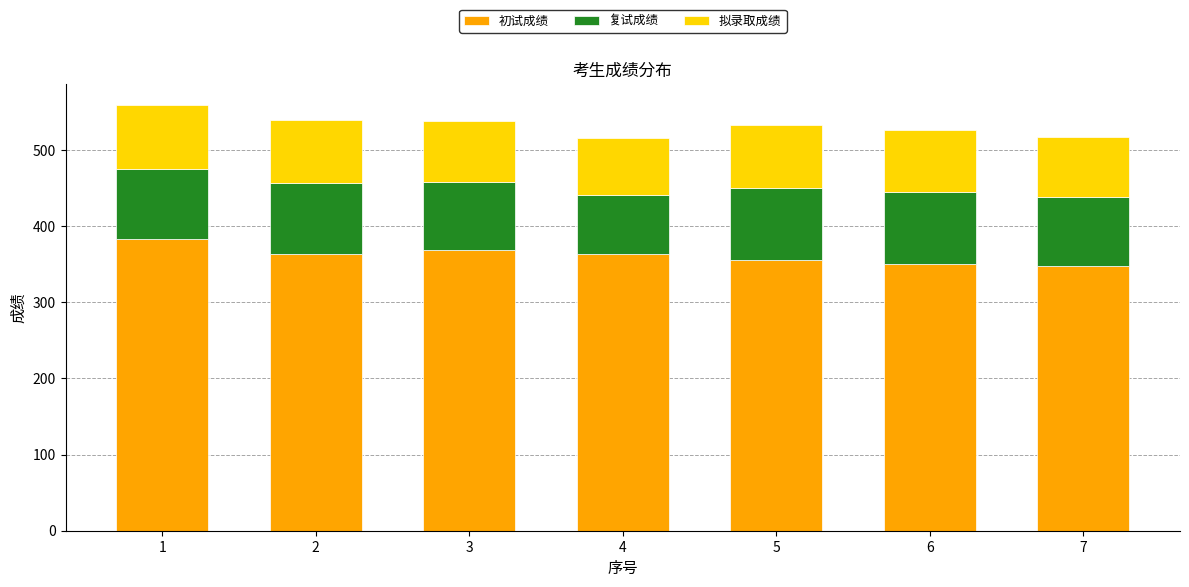

The value of 初试成绩 at 4 is 201.8. True or false?

False